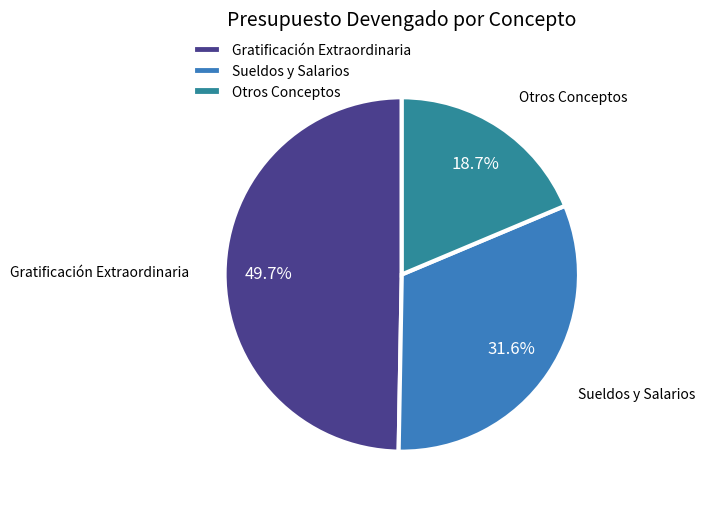

Is there any slice that represents more than half of the pie?

No